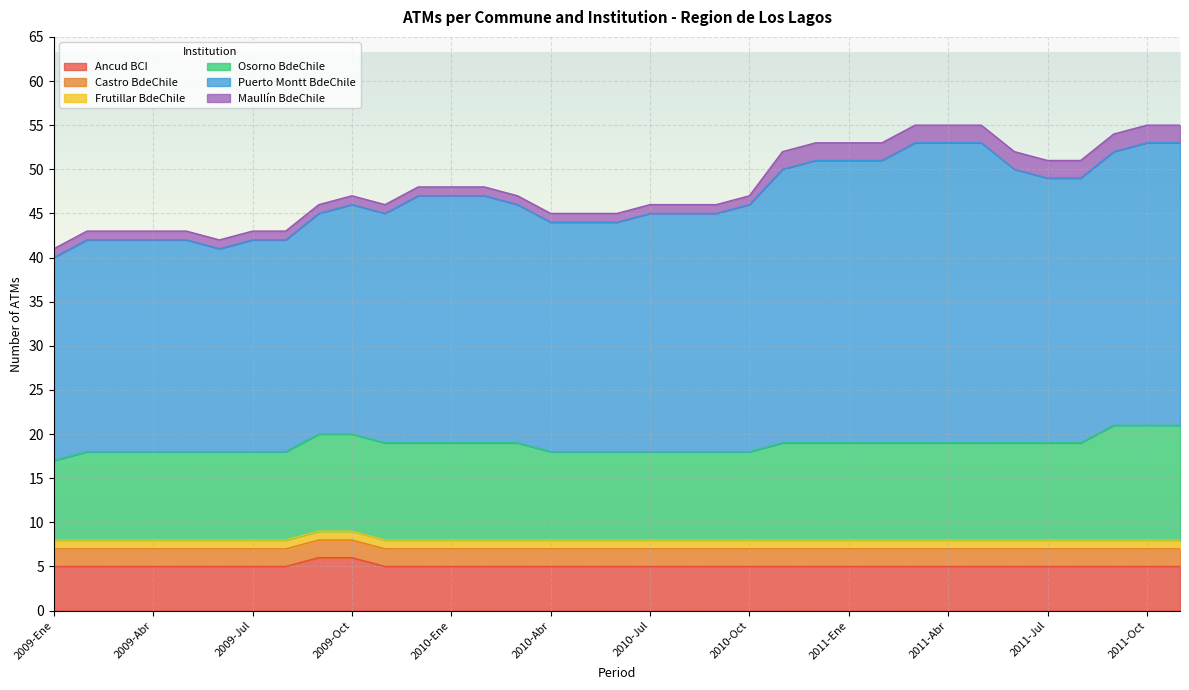

What is the greatest value displayed?

34